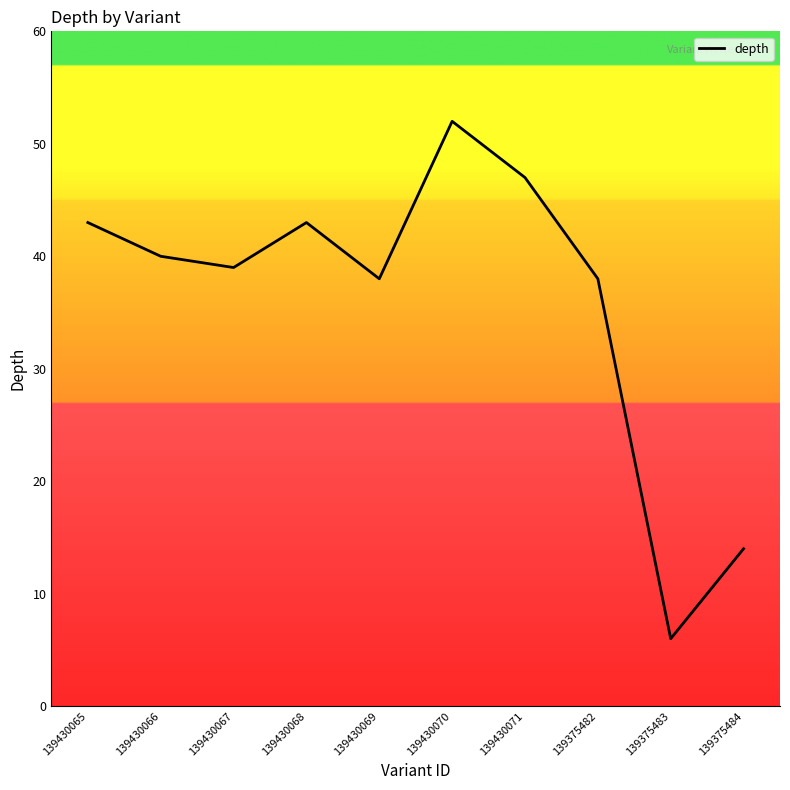

Is it true that the value at 139430065 is 43?

True